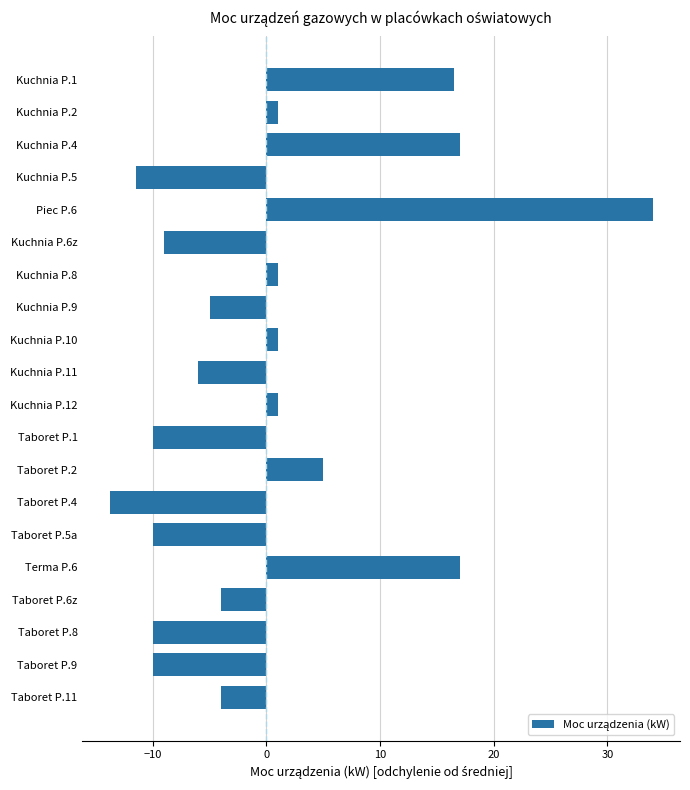

What value does the data have at Taboret P.8?

-10.0